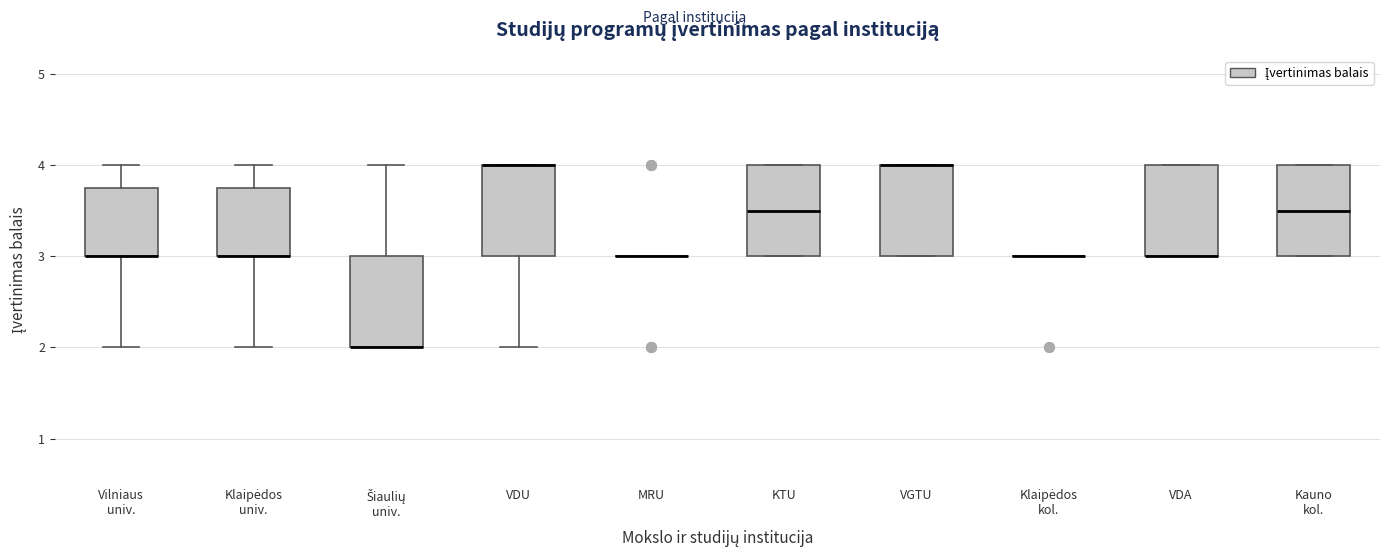

Reading left to right, read every box against the y-axis: the position of its median line, the range the box covers, and the ends of its whiskers. The values are not printed on the chart, so give them approximately, as read against the axis.

Vilniaus univ.: median 3.0 (drawn on the box's lower edge), box 3.0 to 3.8, whiskers 2.0 to 4.0
Klaipėdos univ.: median 3.0 (drawn on the box's lower edge), box 3.0 to 3.8, whiskers 2.0 to 4.0
Šiaulių univ.: median 2.0 (drawn on the box's lower edge), box 2.0 to 3.0, whiskers 2.0 to 4.0
VDU: median 4.0 (drawn on the box's upper edge), box 3.0 to 4.0, whiskers 2.0 to 4.0
MRU: box collapsed to a line at 3.0, whiskers 3.0 to 3.0
KTU: median 3.5, box 3.0 to 4.0, whiskers 3.0 to 4.0
VGTU: median 4.0 (drawn on the box's upper edge), box 3.0 to 4.0, whiskers 3.0 to 4.0
Klaipėdos kol.: box collapsed to a line at 3.0, whiskers 3.0 to 3.0
VDA: median 3.0 (drawn on the box's lower edge), box 3.0 to 4.0, whiskers 3.0 to 4.0
Kauno kol.: median 3.5, box 3.0 to 4.0, whiskers 3.0 to 4.0